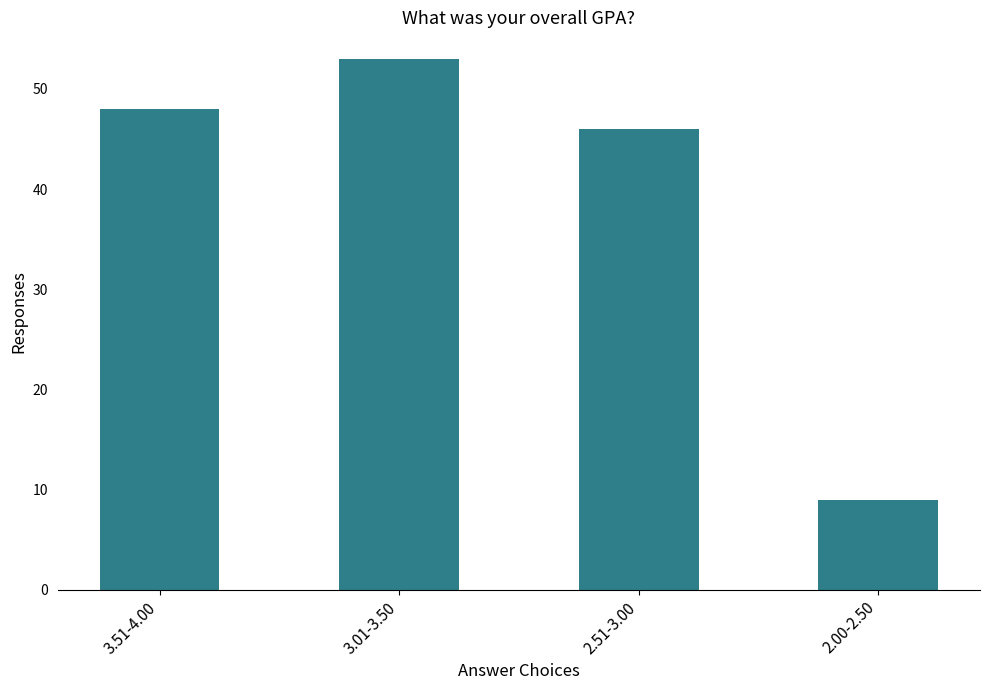

List the labels in order of value, largest first.

3.01-3.50, 3.51-4.00, 2.51-3.00, 2.00-2.50